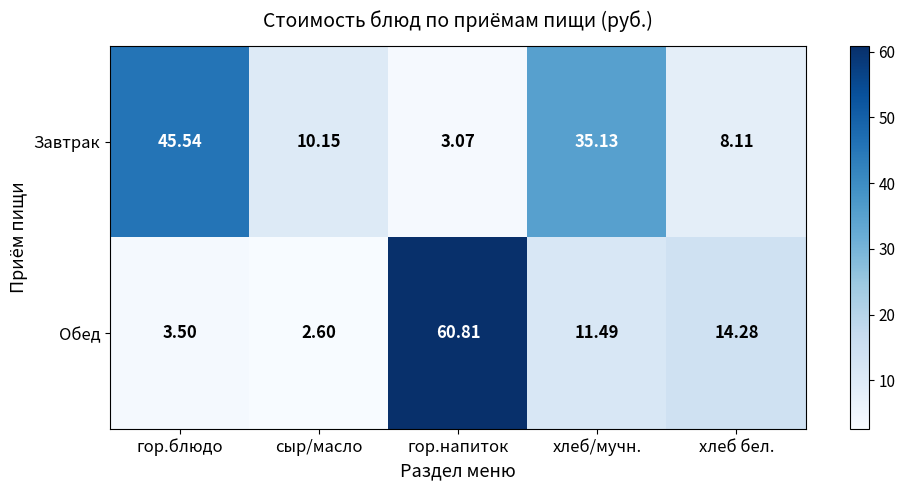

At which category is the sum across all series the highest?

гор.напиток